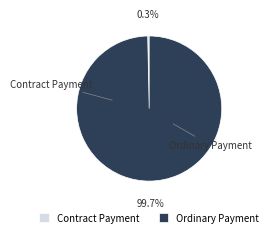

True or false: Contract Payment accounts for 0% of the total.

True